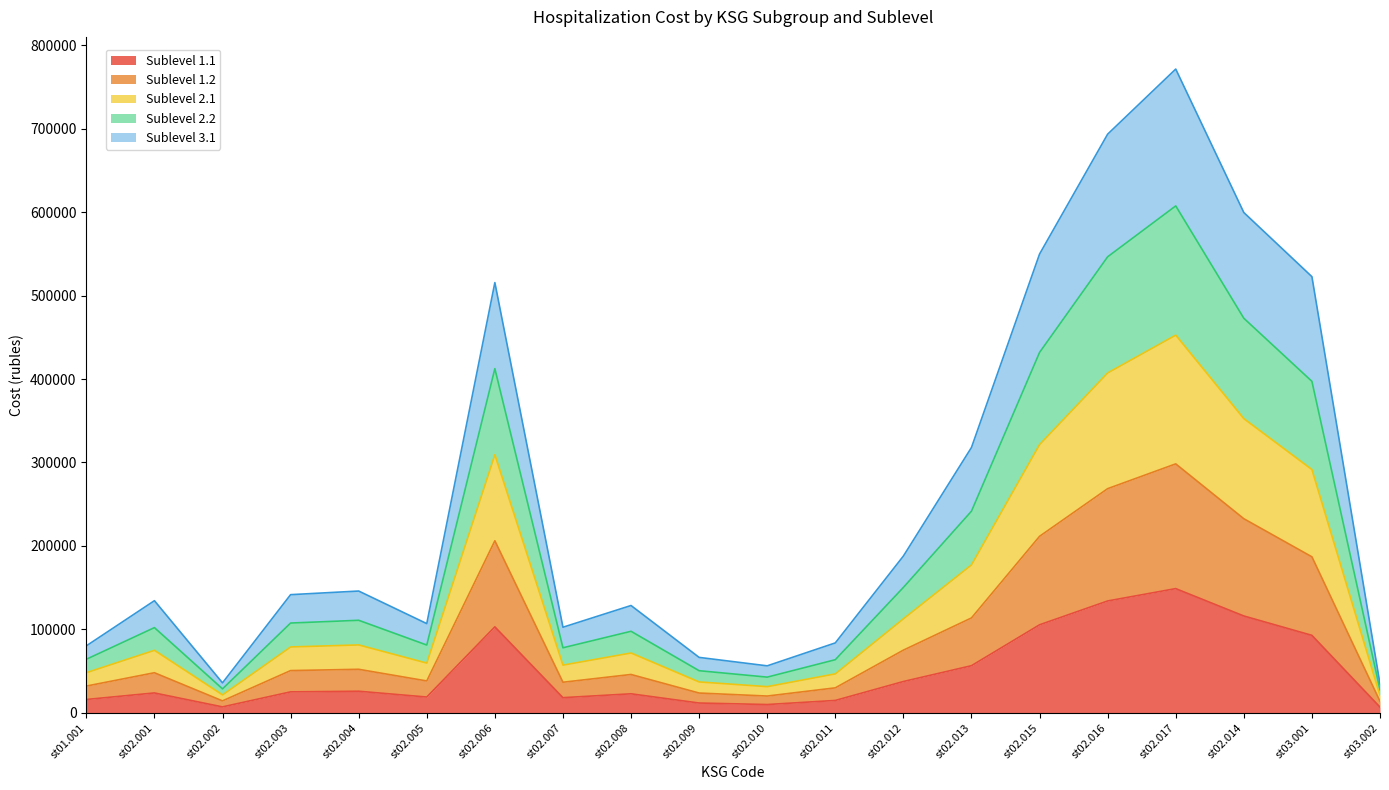

What is the maximum value for Sublevel 1.1?

148906.2